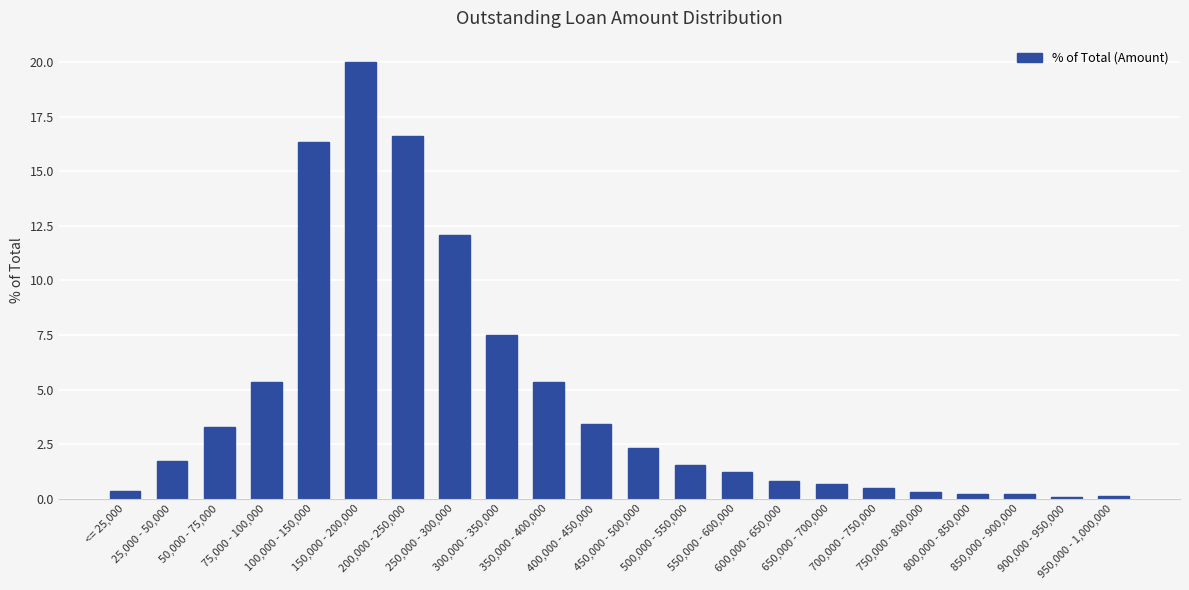

Between 850,000 - 900,000 and 300,000 - 350,000, which is larger?

300,000 - 350,000